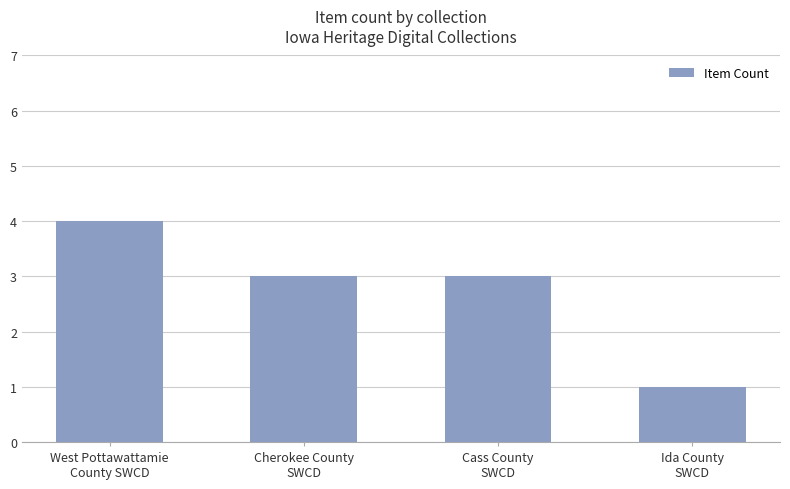

How many distinct data groups are displayed?

1